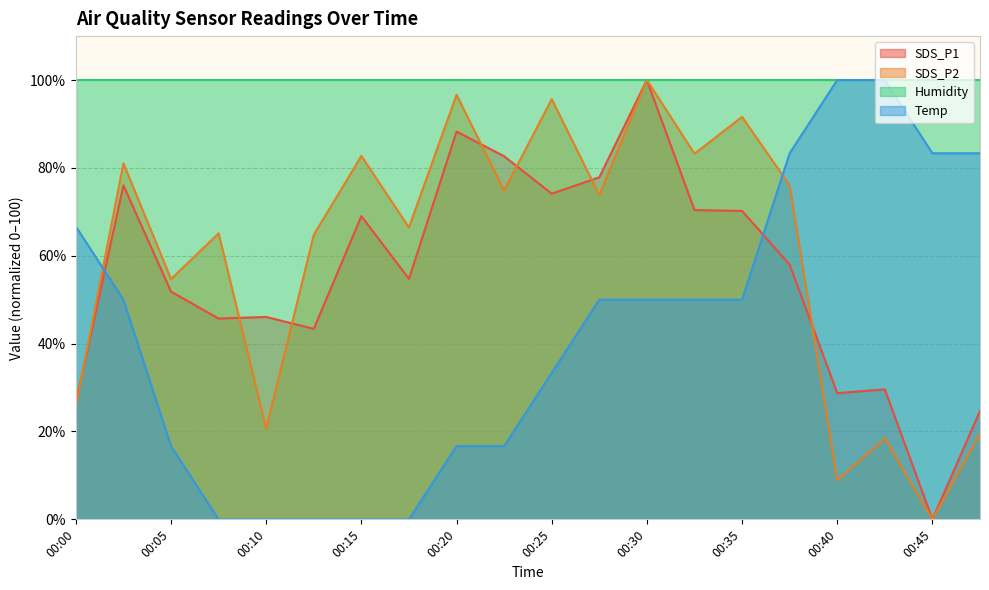

Which series ends up on top after the final intersection of SDS_P1 and Temp?

Temp